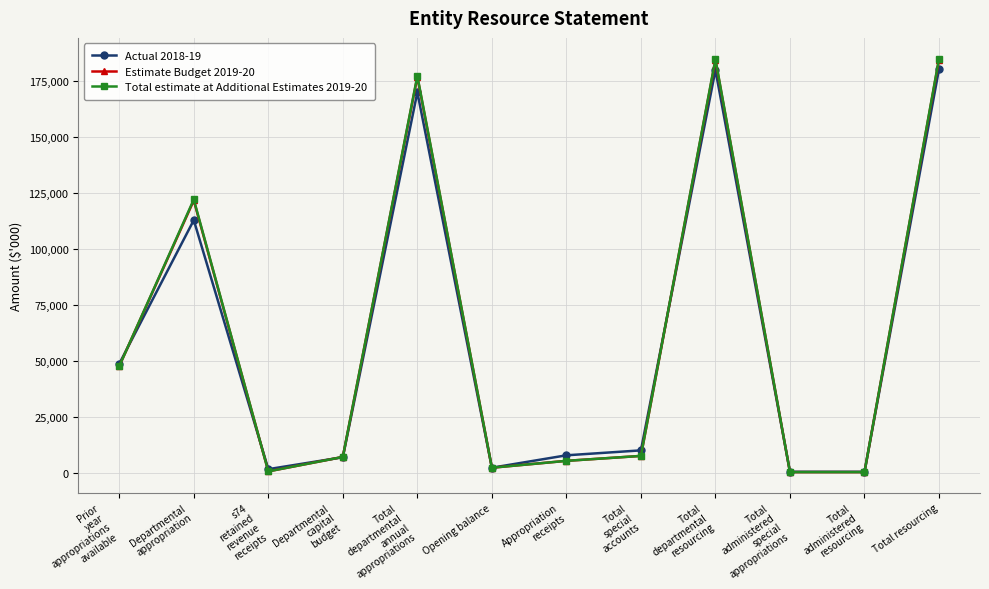

How many distinct data groups are displayed?

3